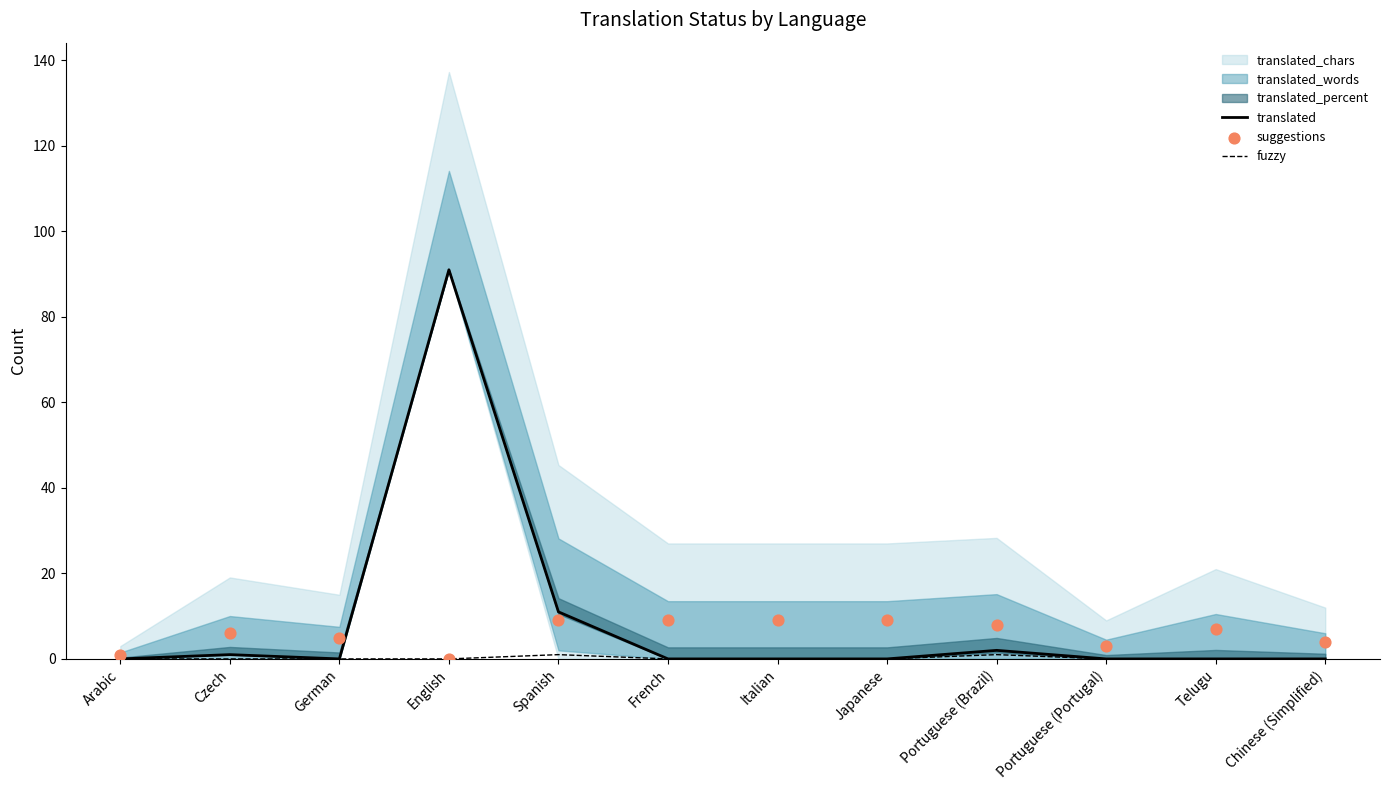

Is the value of fuzzy at Japanese greater than the value of suggestions at French?

No